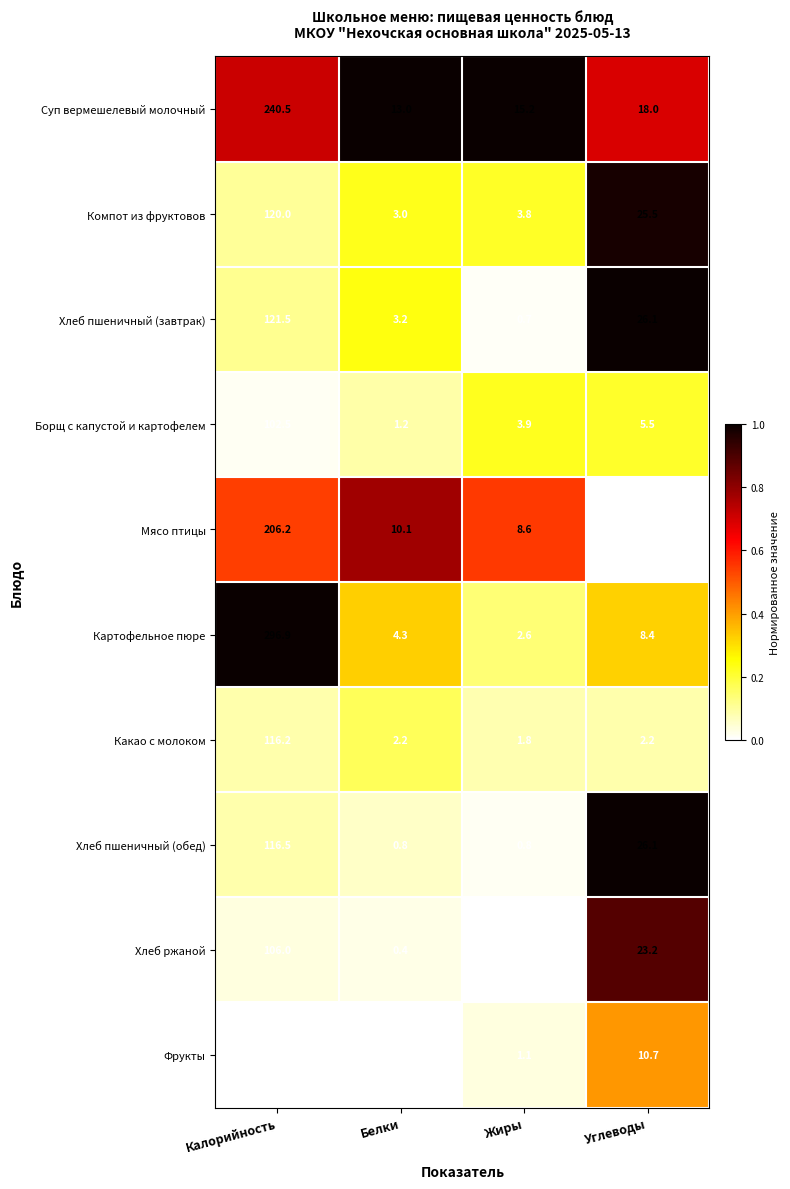

Which series changed the most between Калорийность and Жиры?

Картофельное пюре